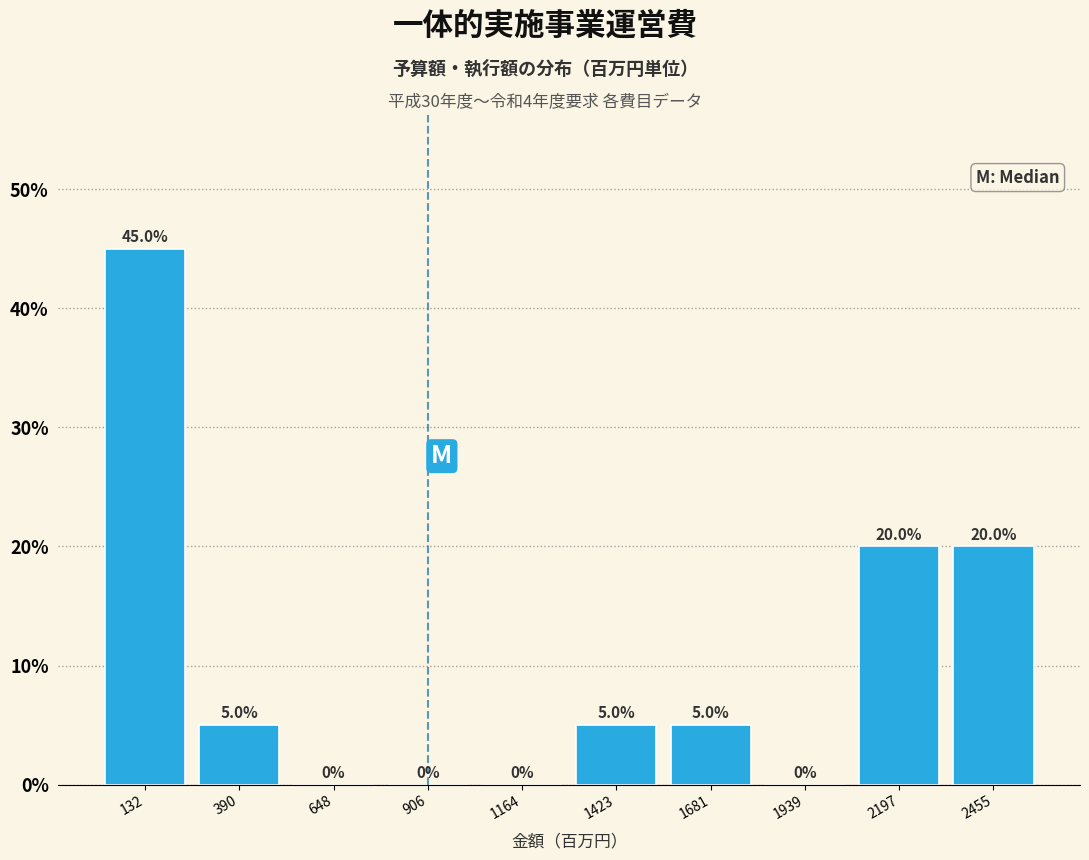

Over which range of the x-axis is the bar tallest?

0 to 250